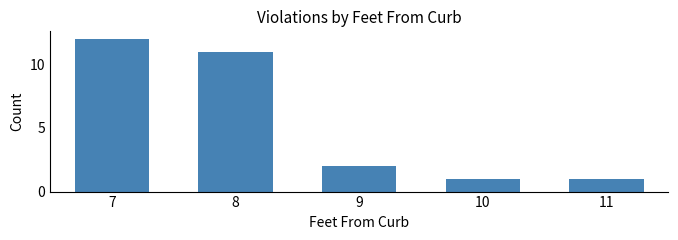

Count the number of data series in this chart.

1